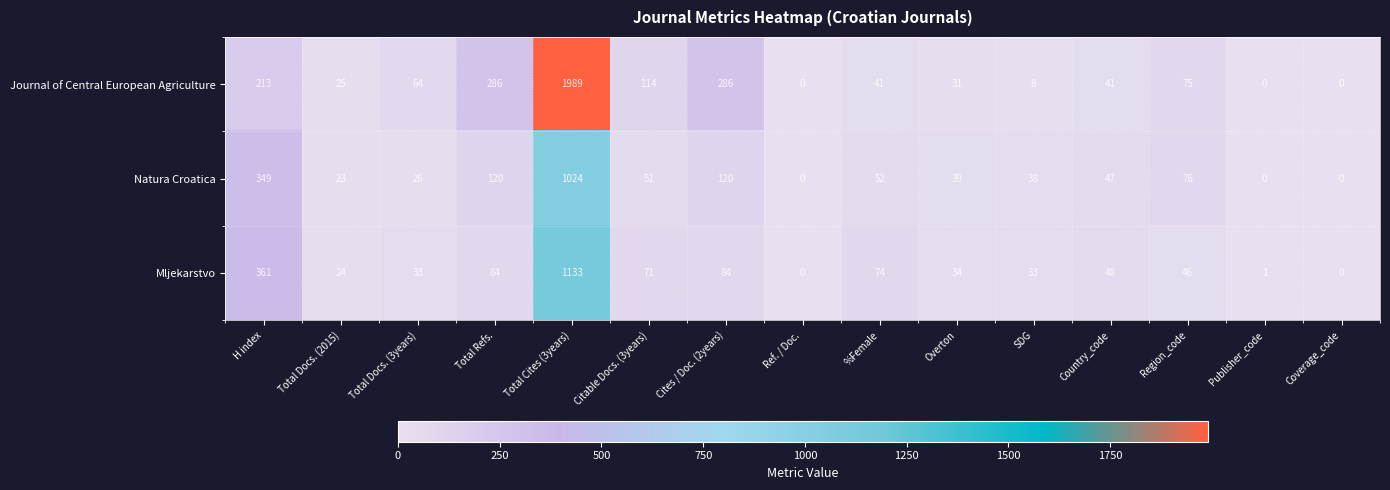

Which series has the largest total across all categories?

Journal of Central European Agriculture